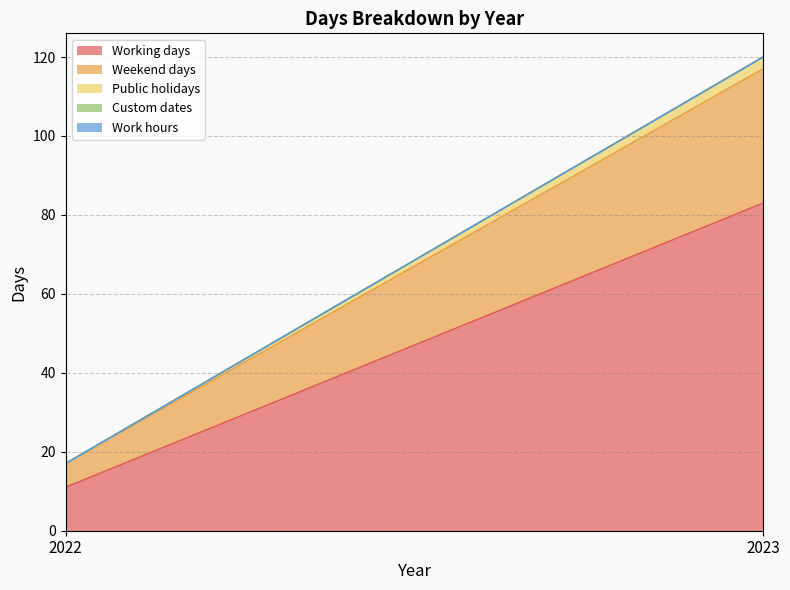

What is the maximum value shown in the chart?

83